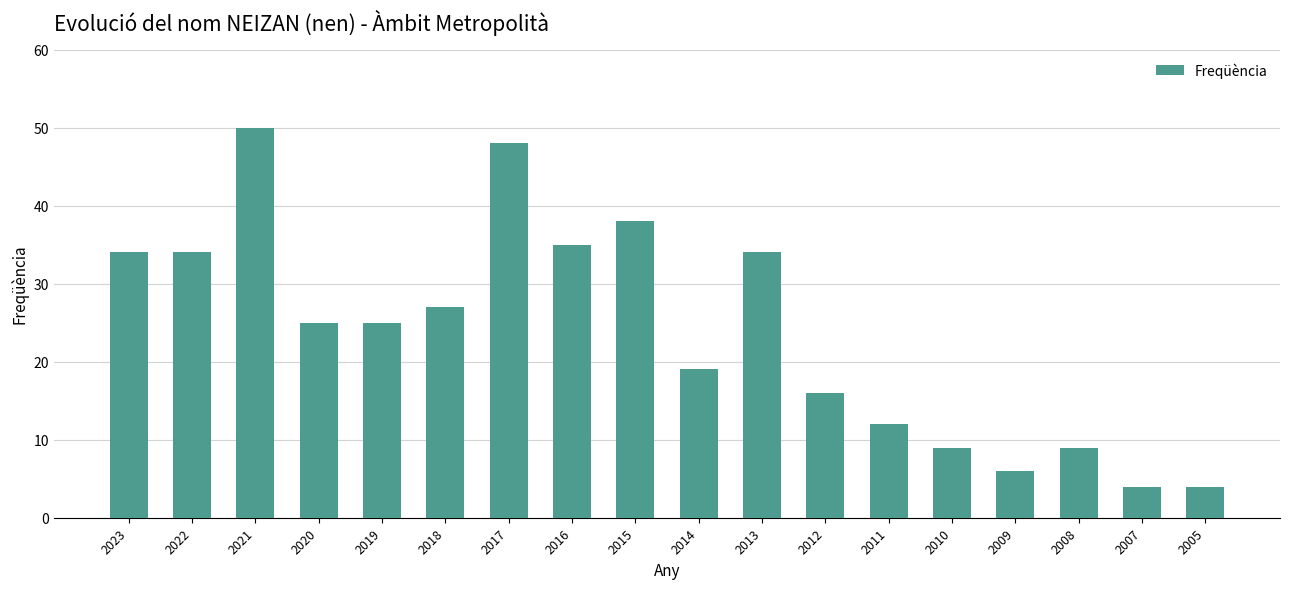

The chart shows a value of 2 at 2005. True or false?

False